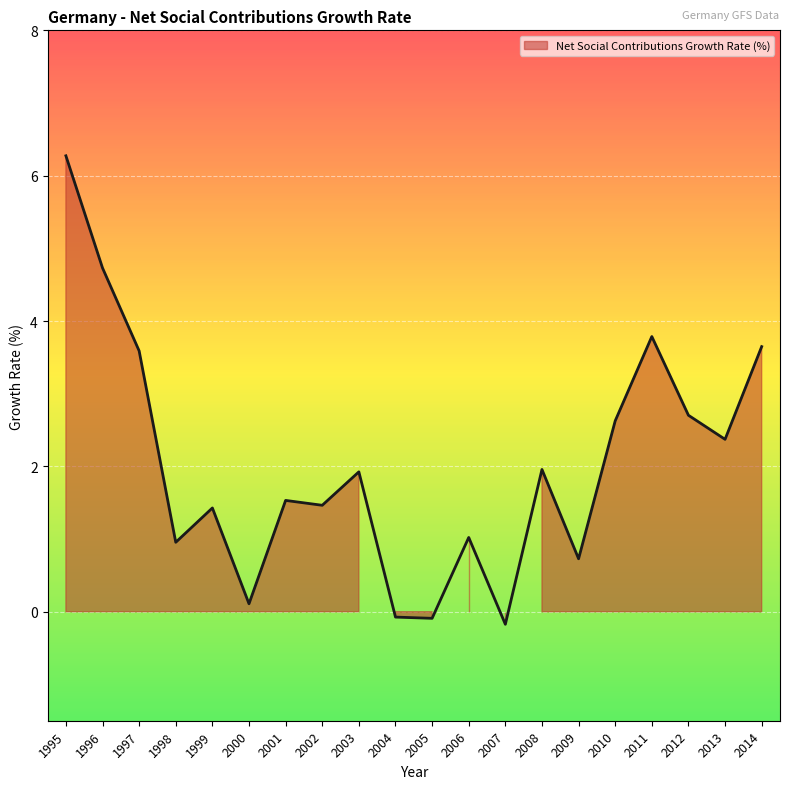

How many lines are shown in the chart?

1